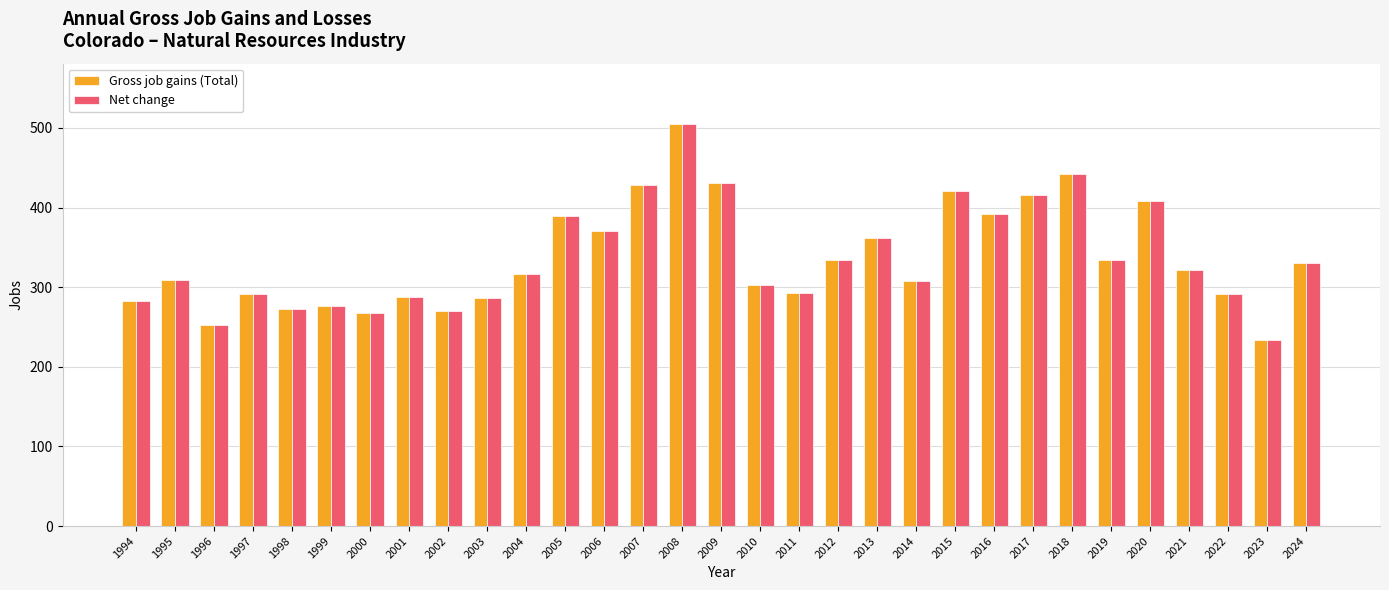

How many bars are there in each group?

2